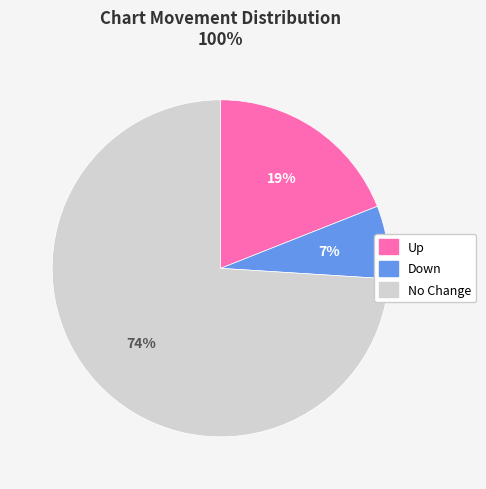

To the nearest percent, what is the average slice percentage?

33%